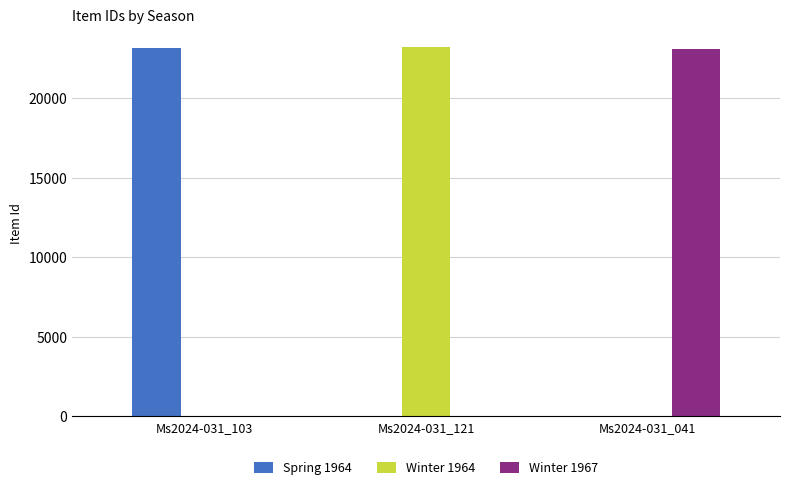

How many groups of bars are there?

3